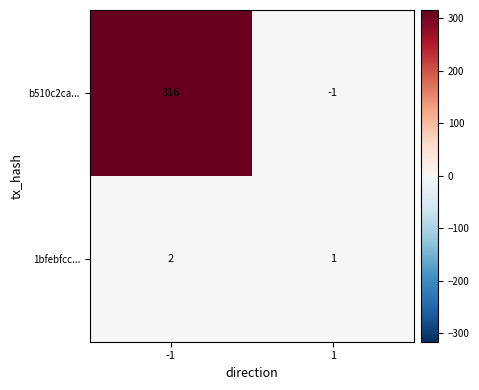

Which series has the widest spread of values?

b510c2ca...